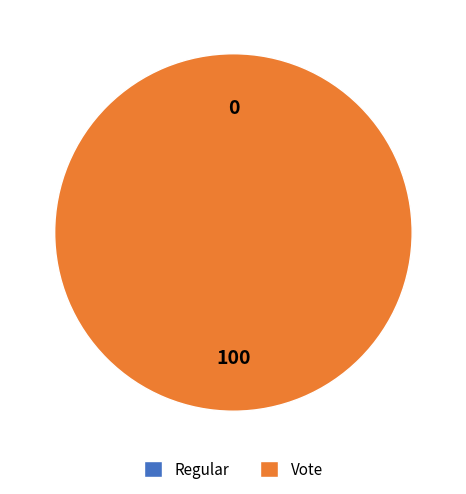

What is the smallest slice in the pie chart?

Regular